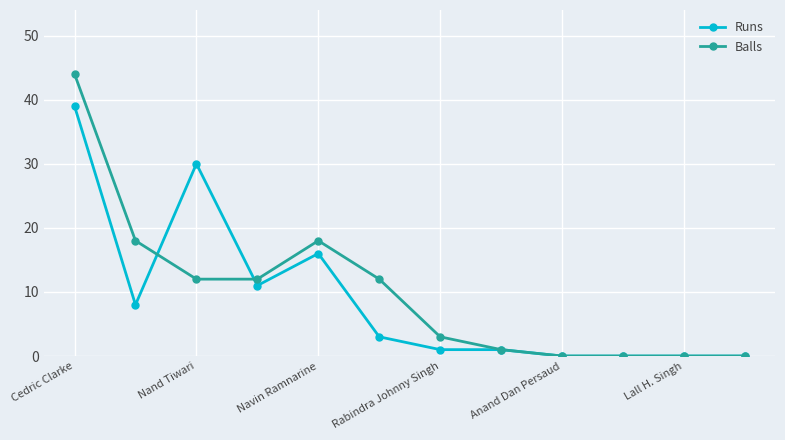

What is the value of the Balls point at the 7th from the left?

3